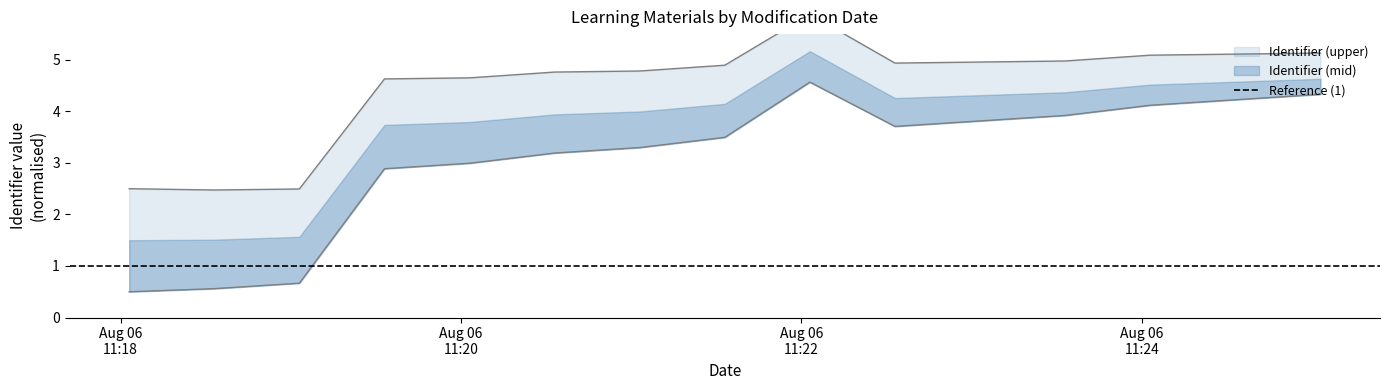

How many data points in Identifier (upper) are above 3?

10